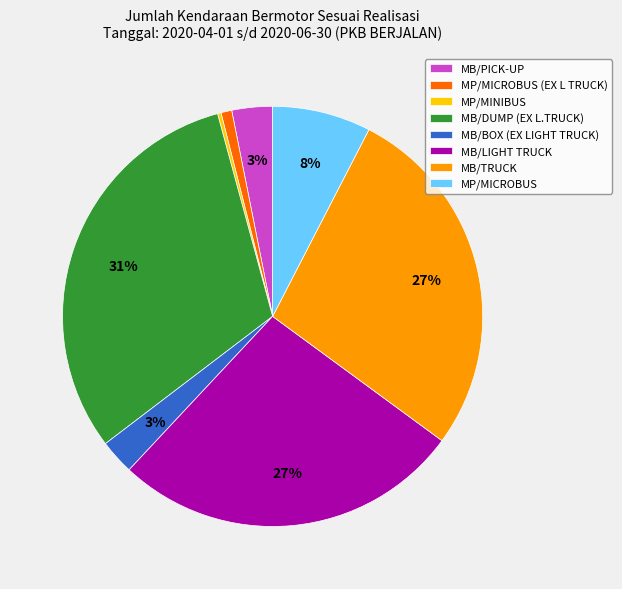

To the nearest percent, what is the average slice percentage?

12%